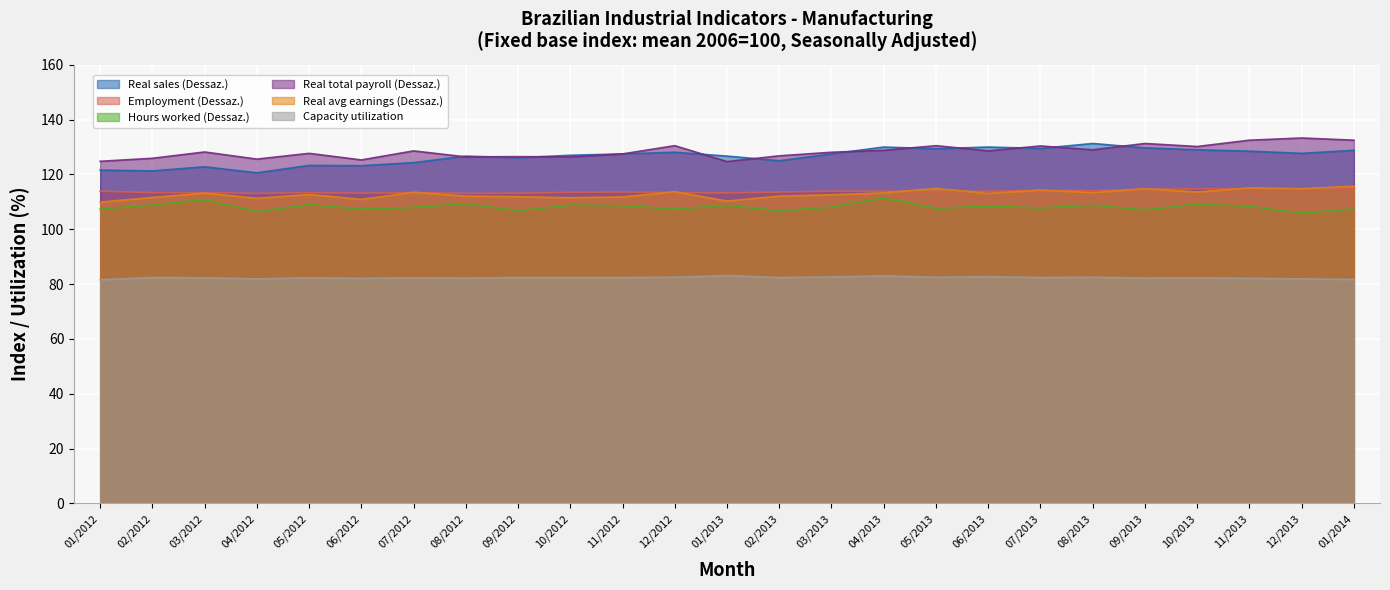

What is the value of the Employment (Dessaz.) point at the 18th from the left?

113.9